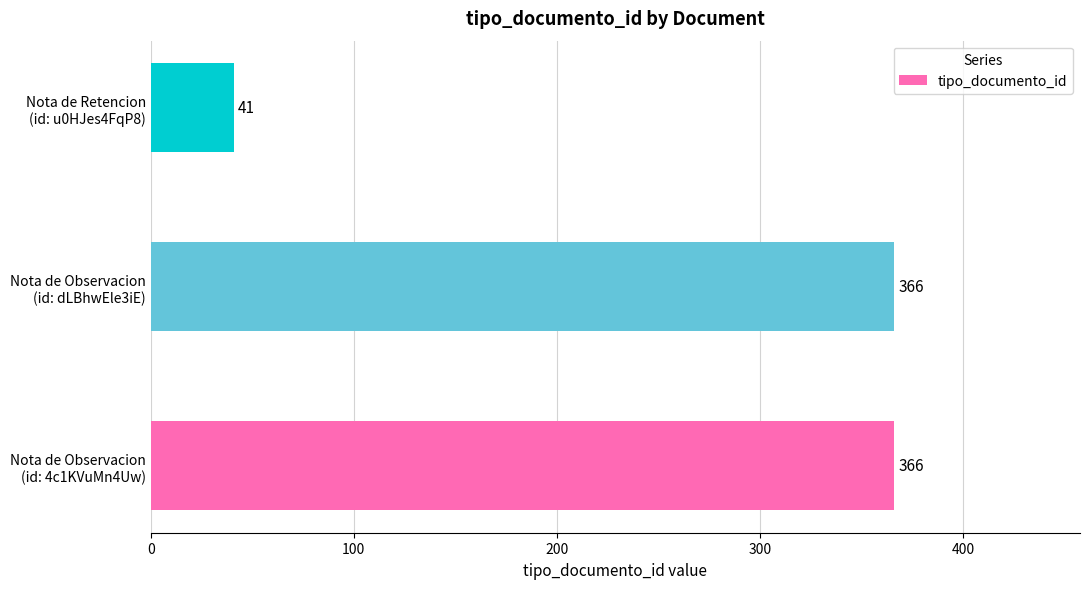

How many values are between 41 and 366?

3